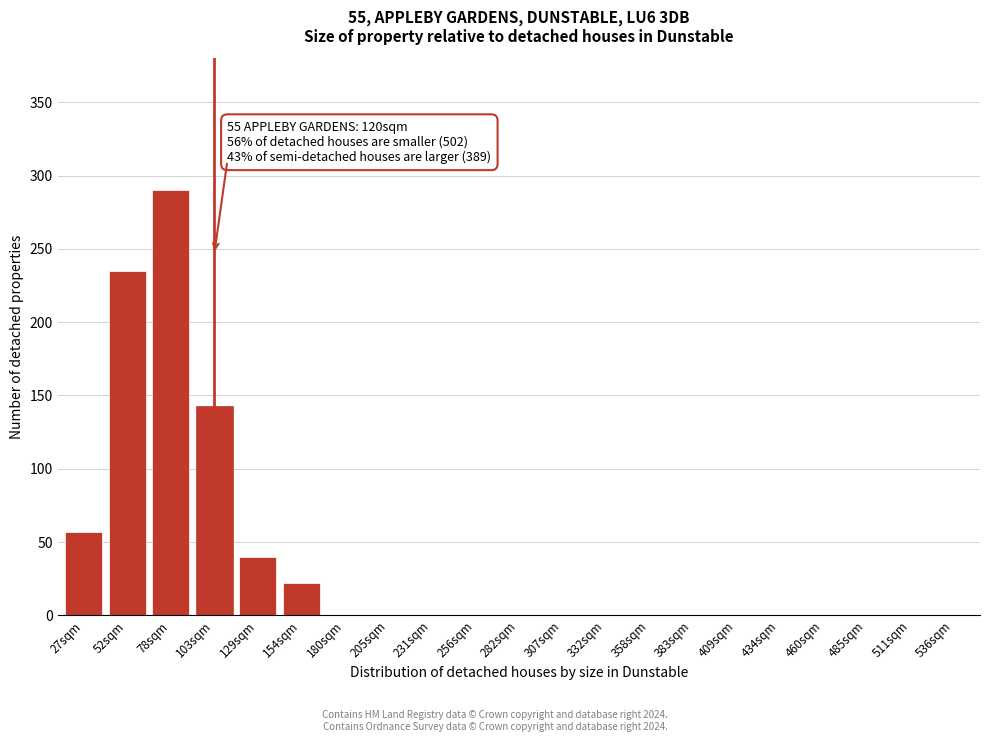

Reading left to right, extract all data points from this chart.

27sqm=57	52sqm=235	78sqm=290	103sqm=143	129sqm=40	154sqm=22	180sqm=0	205sqm=0	231sqm=0	256sqm=0	282sqm=0	307sqm=0	332sqm=0	358sqm=0	383sqm=0	409sqm=0	434sqm=0	460sqm=0	485sqm=0	511sqm=0	536sqm=0